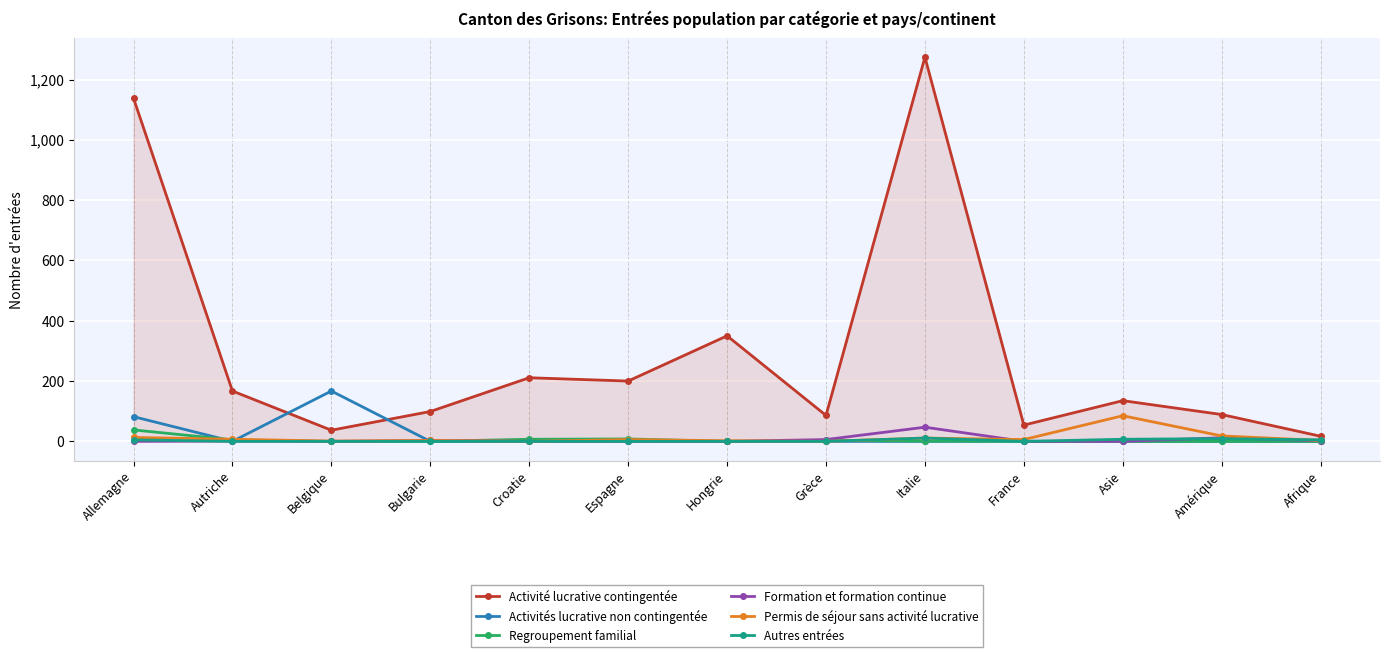

What position from the right is Bulgarie?

10